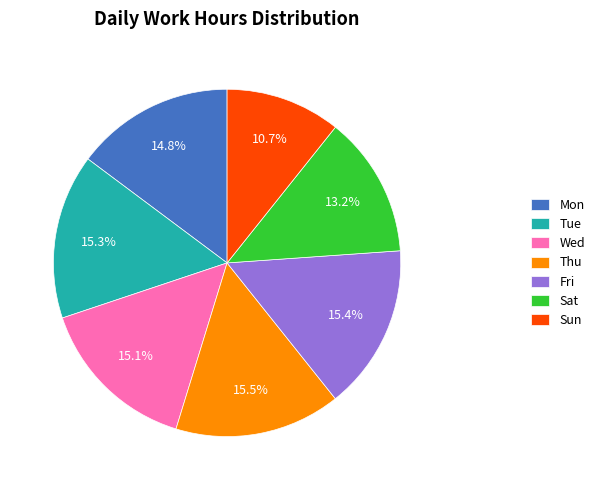

Does any single category account for the majority?

No